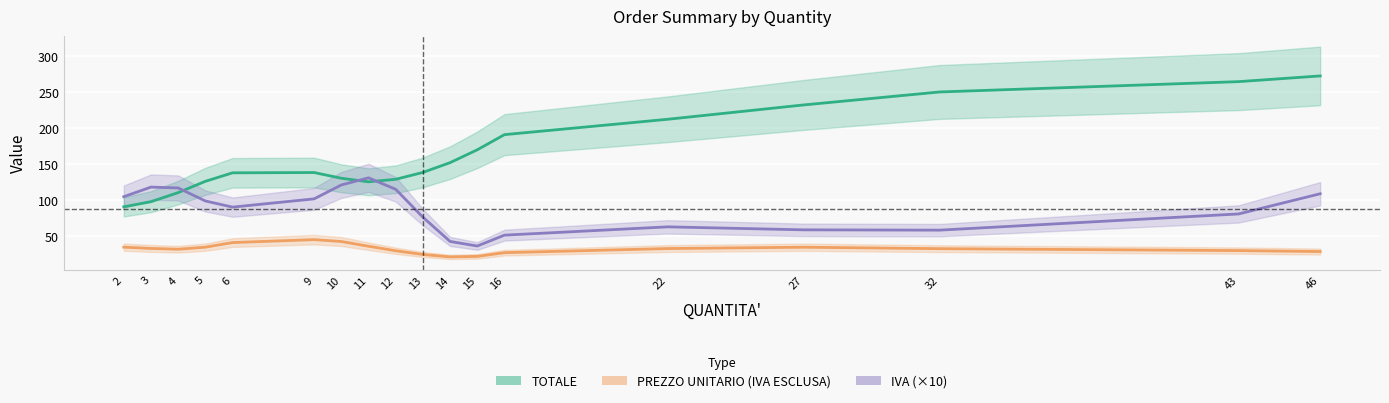

Rank the categories by TOTALE value from highest to lowest.

46, 43, 32, 27, 22, 16, 15, 14, 13, 9, 6, 10, 12, 5, 11, 4, 3, 2